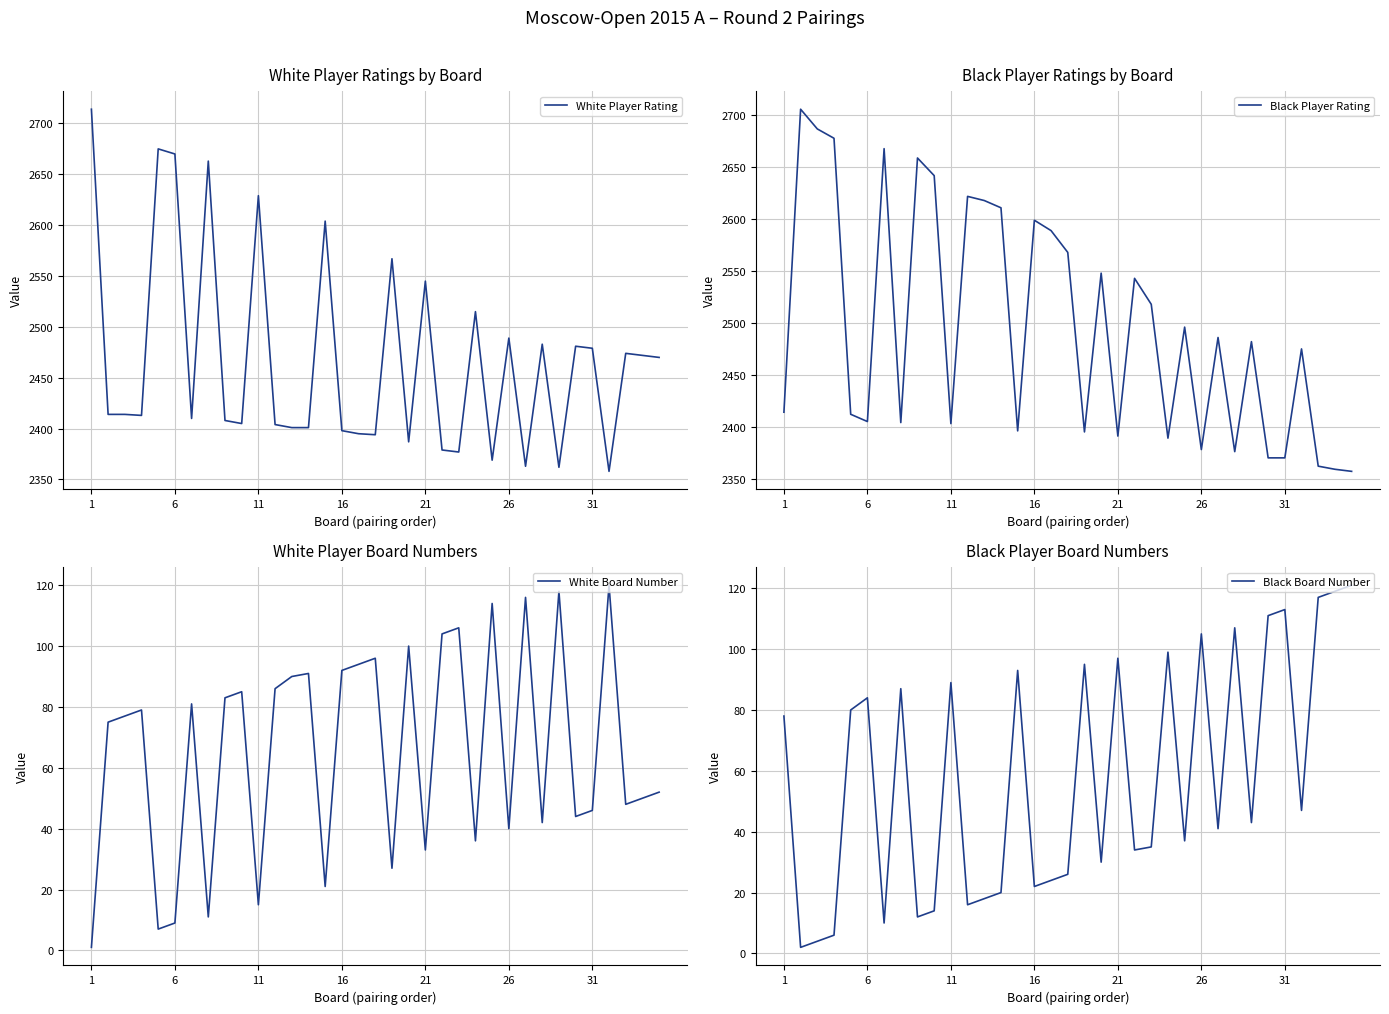

What value does the White Player Rating series have at 31, to the nearest 10?

2480